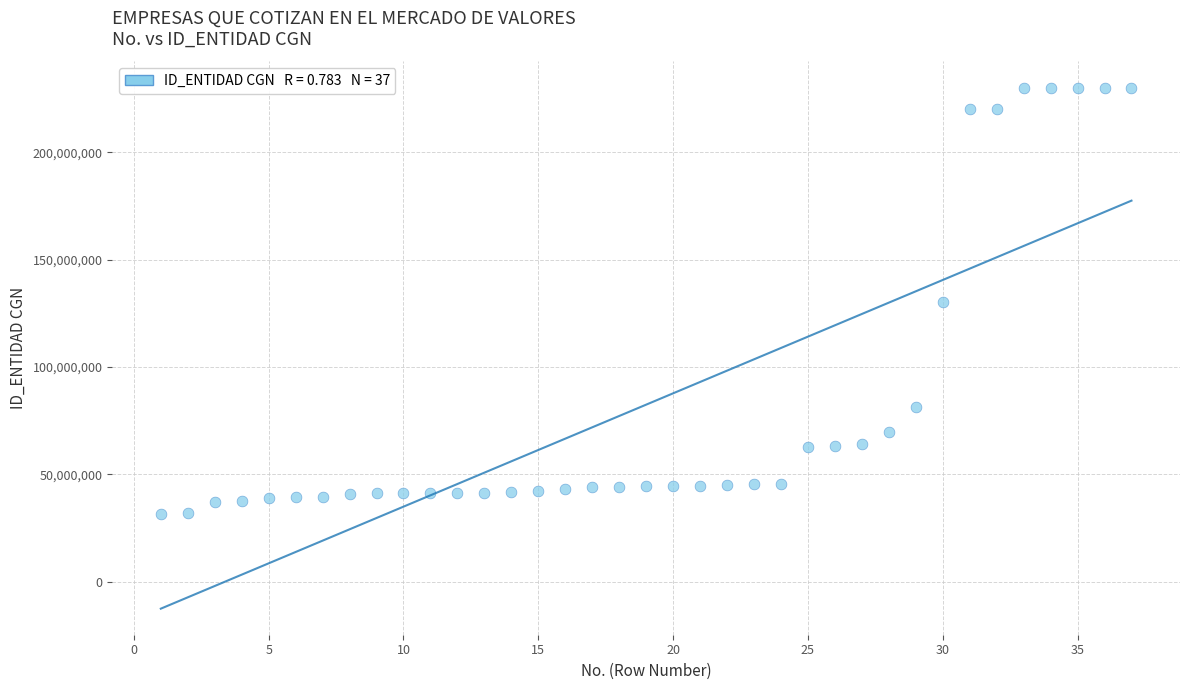

What is the range of X values (max minus min)?

36